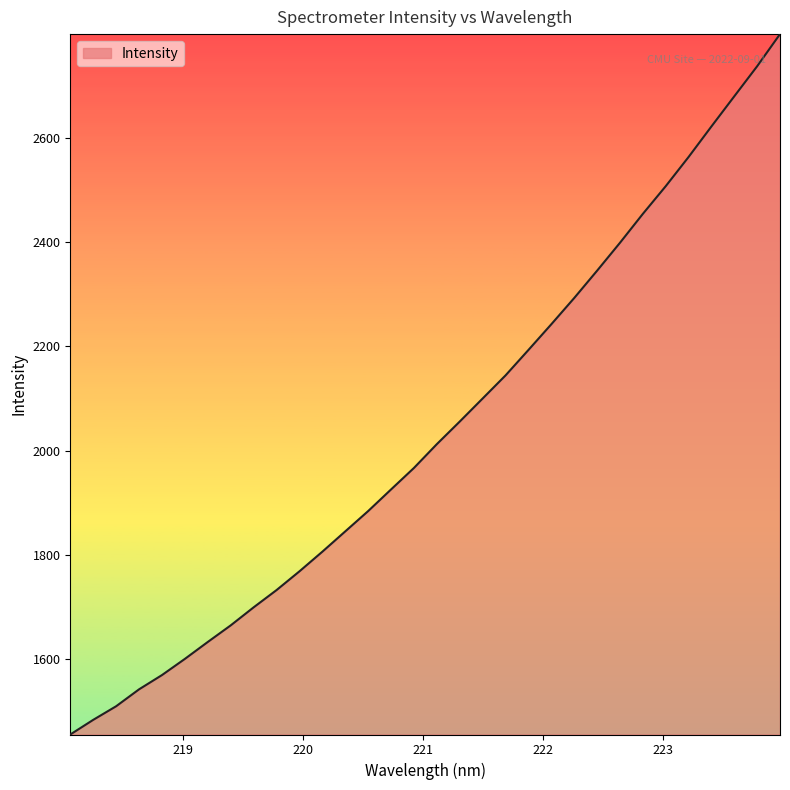

What is the greatest value displayed?

2799.1